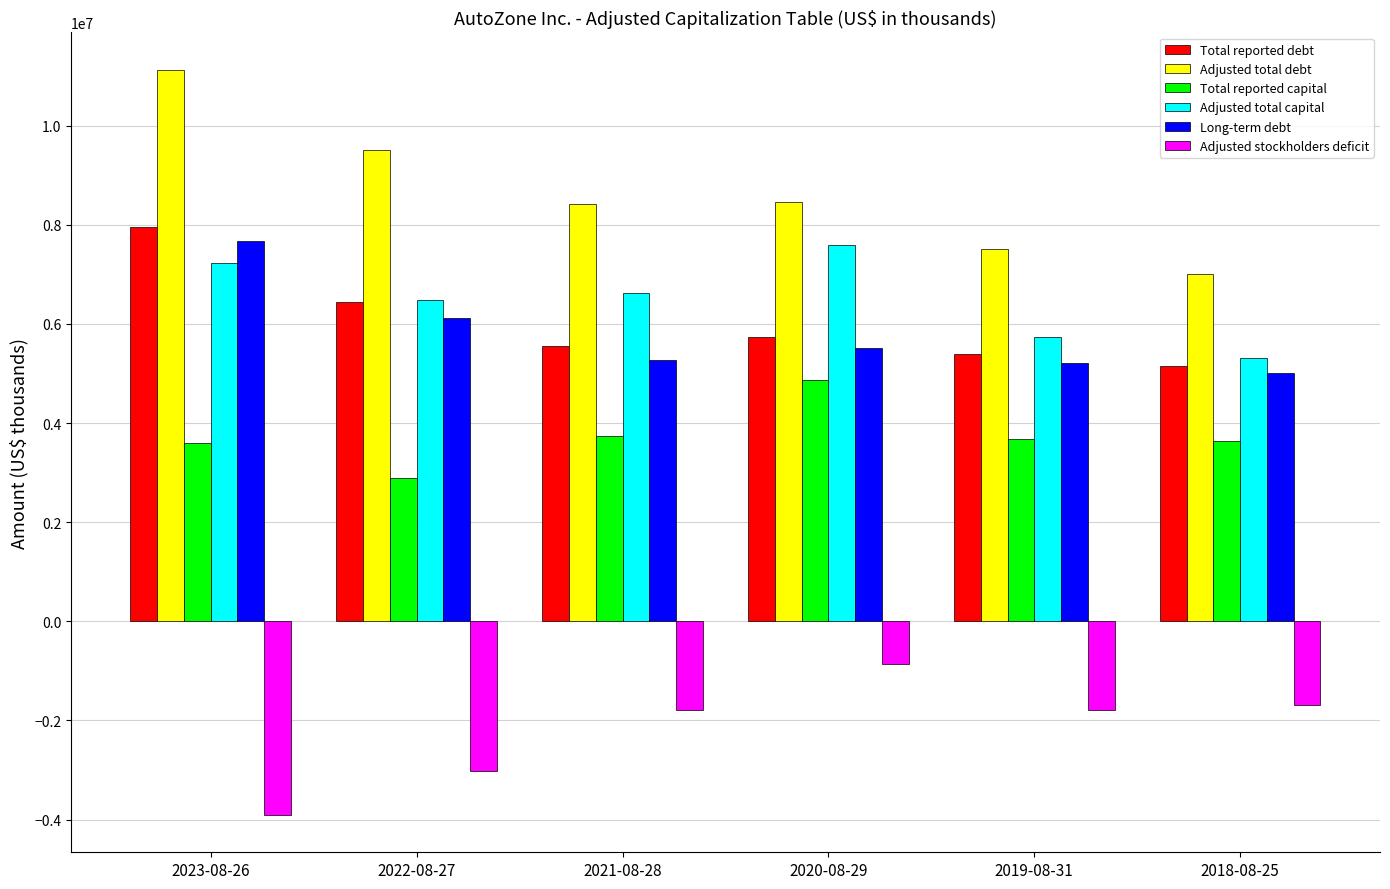

Between 2023-08-26 and 2018-08-25, which series saw the biggest shift?

Adjusted total debt